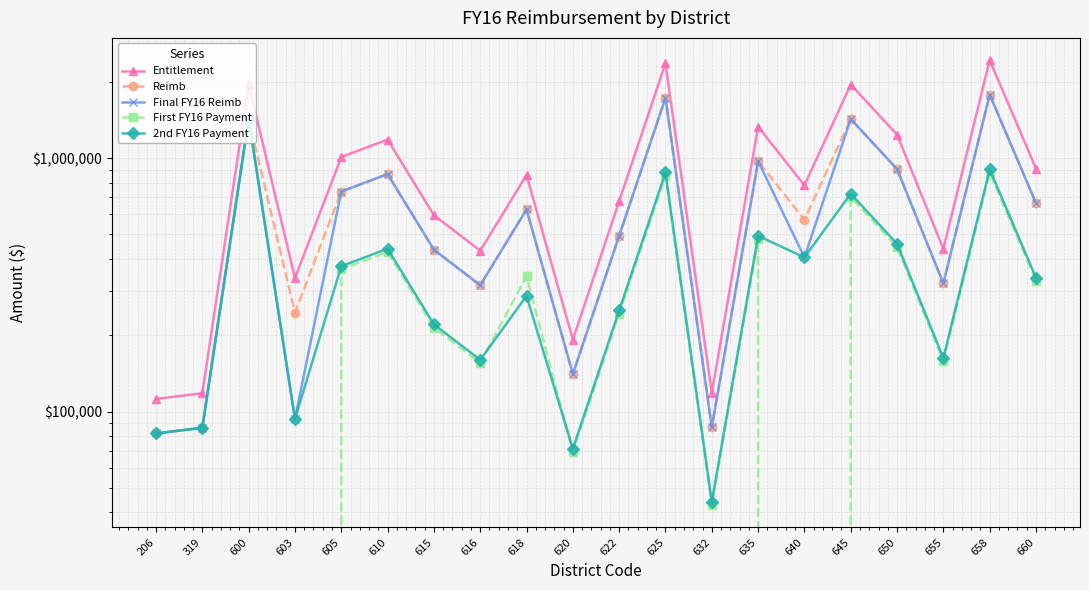

How many interior local valleys does the 2nd FY16 Payment series have?

6